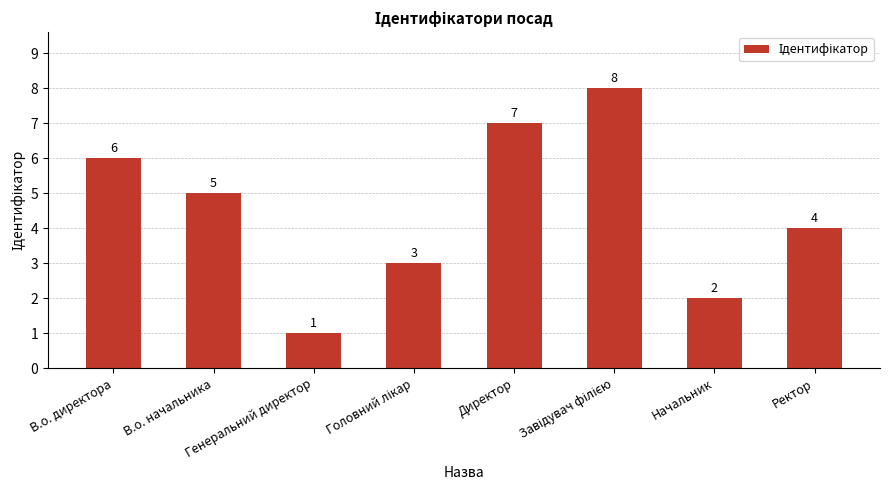

How many bars are there in total?

8